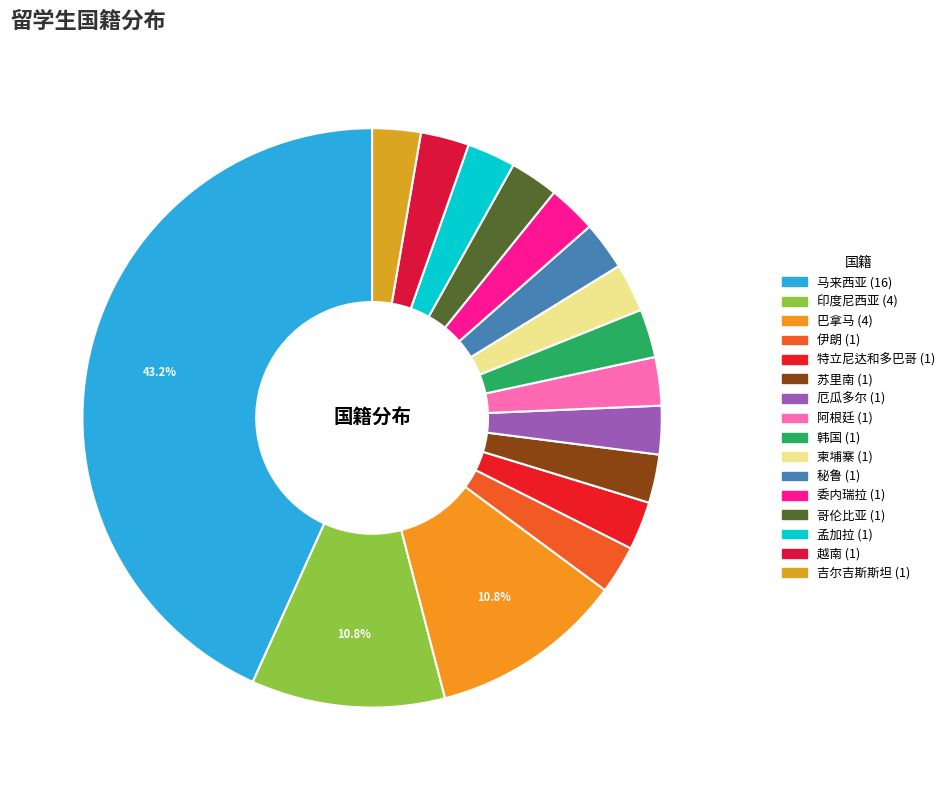

How many slices are in this pie chart?

16